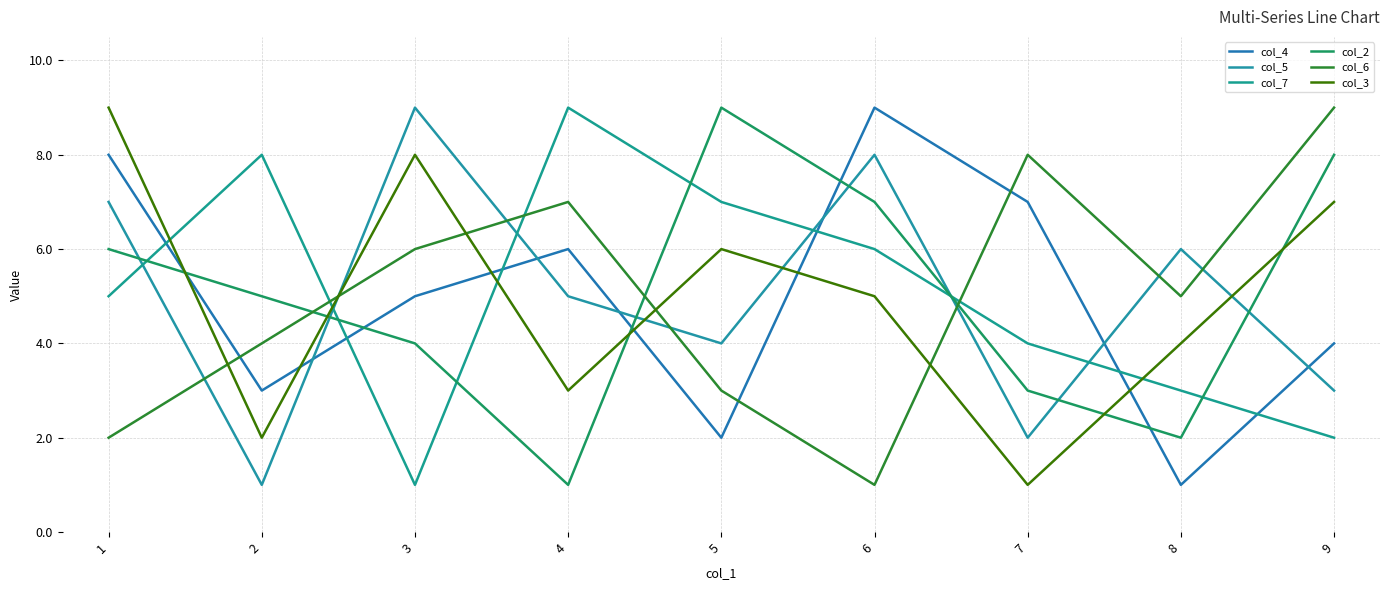

What is the difference between the maximum and minimum values in the col_3 series?

8